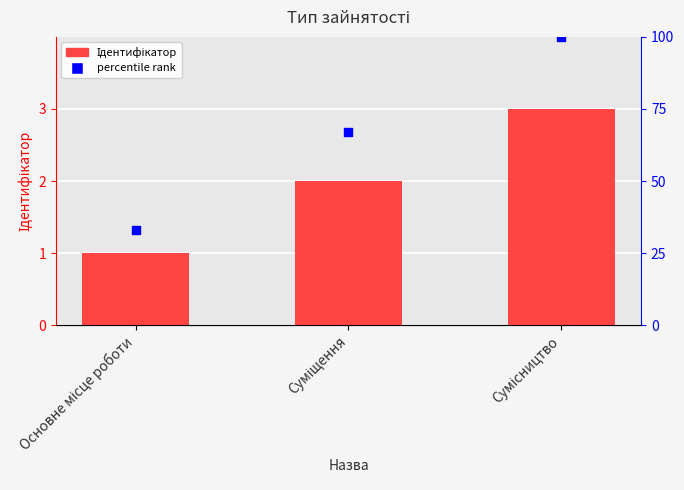

What are all the series names shown in the legend?

Ідентифікатор, percentile rank